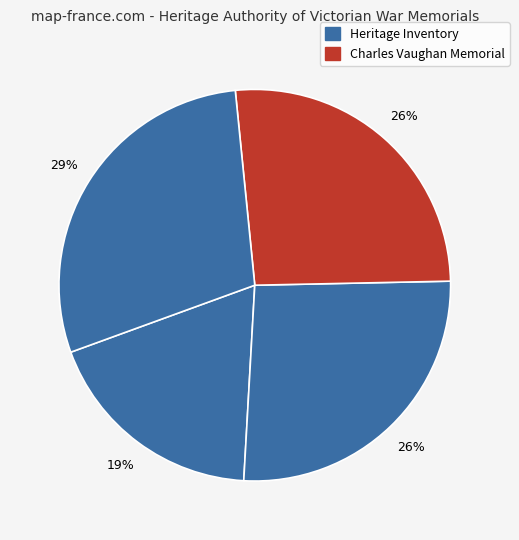

How many segments does this pie chart have?

4